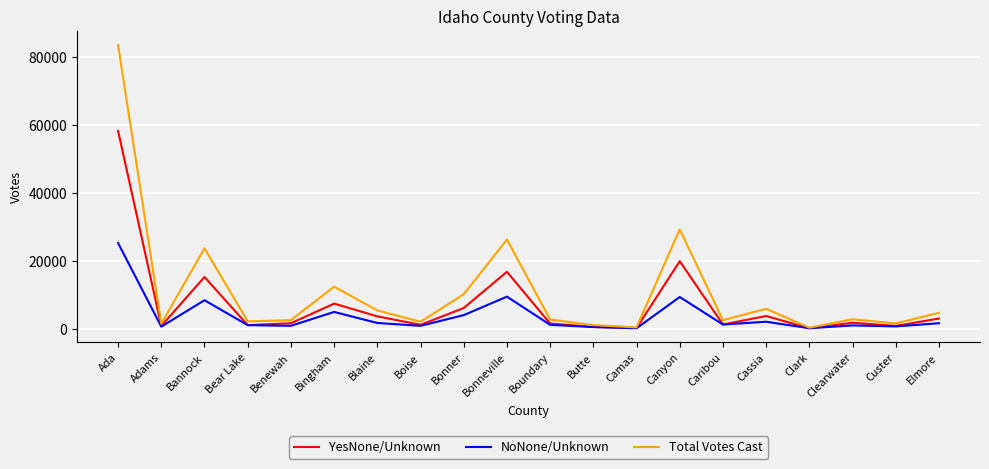

How many lines are shown in the chart?

3